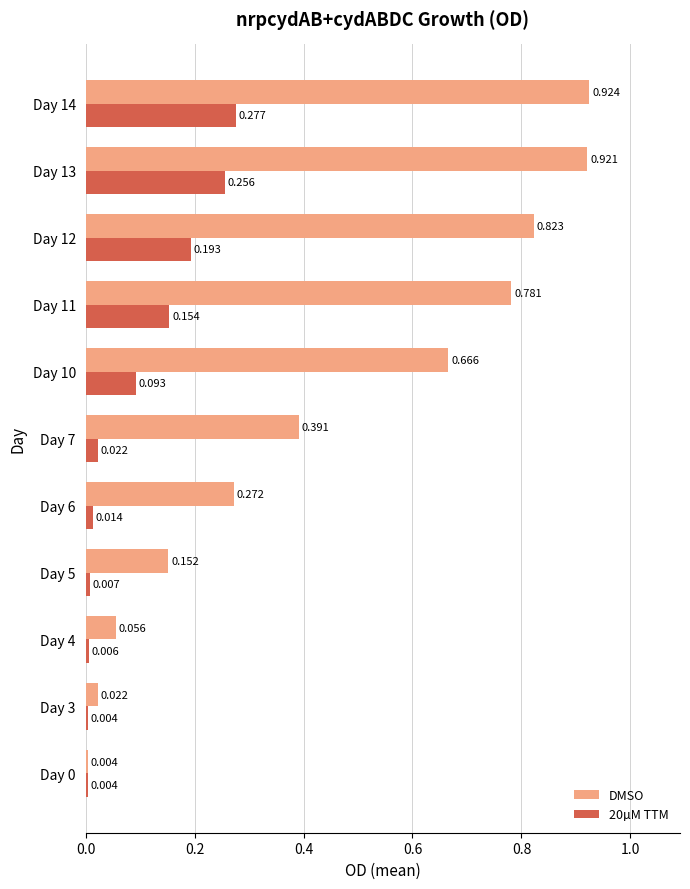

Which series has the largest total across all categories?

DMSO